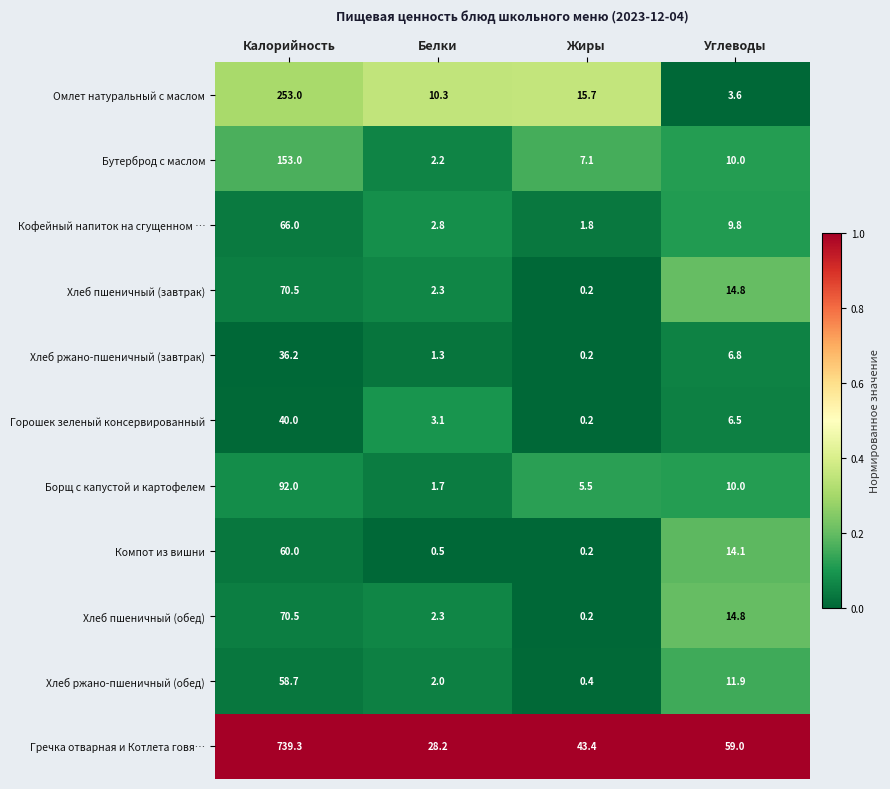

Rank the categories by Омлет натуральный с маслом value from highest to lowest.

Калорийность, Жиры, Белки, Углеводы